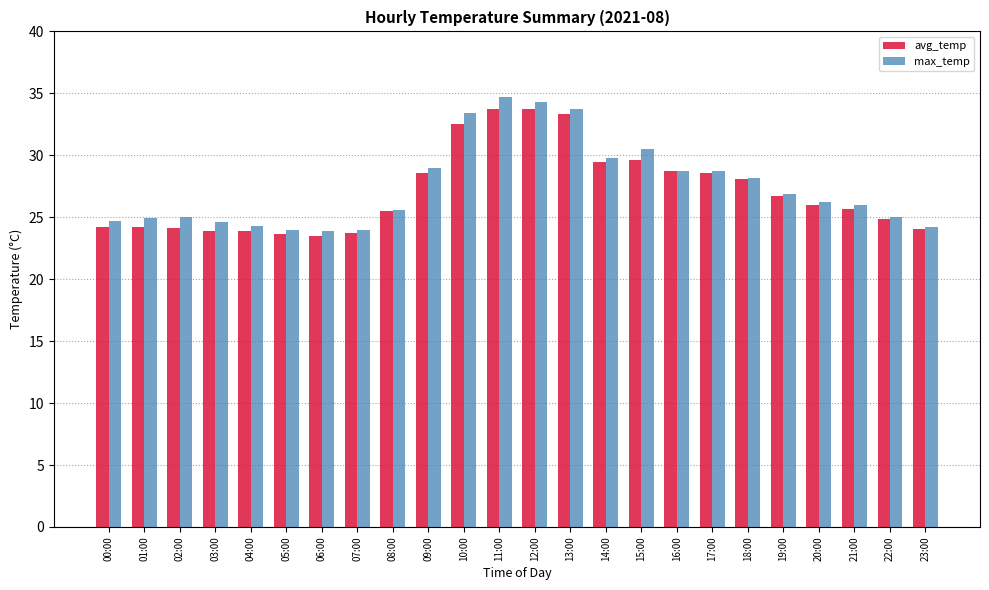

Between 17:00 and 22:00, which series saw the biggest shift?

avg_temp